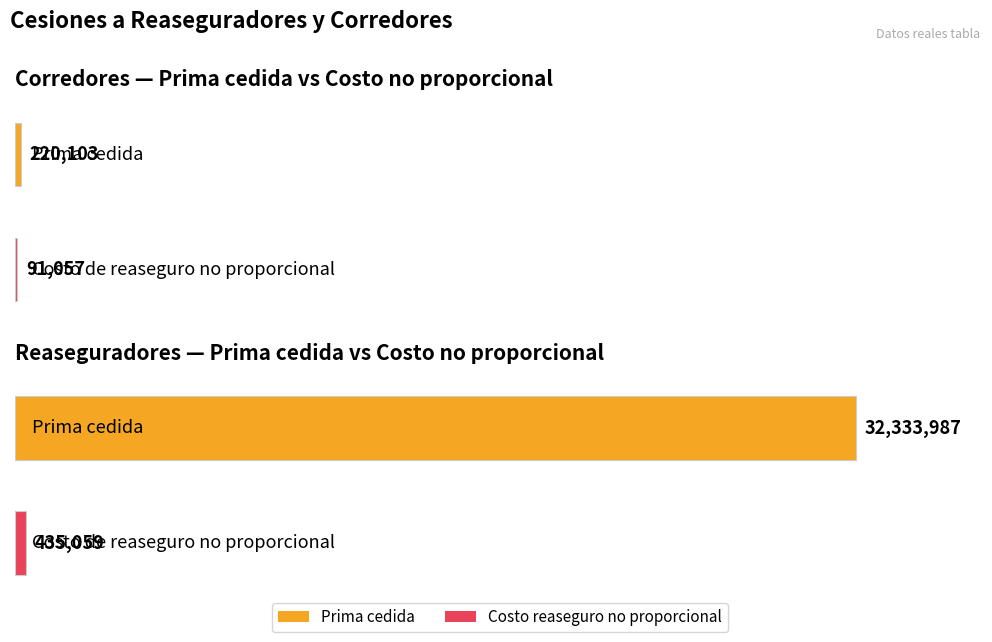

At which category does the chart reach its peak across all series?

Reaseguradores